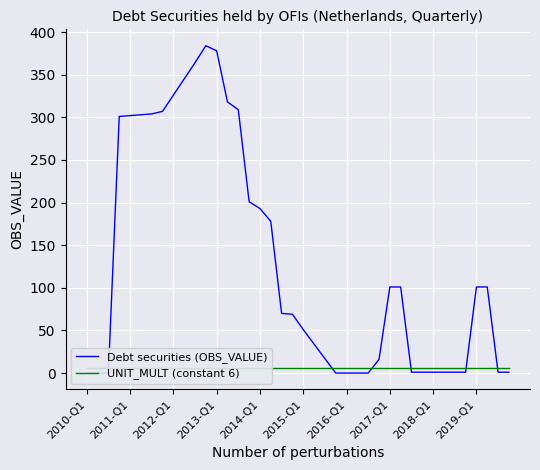

Which series ends up on top after the final intersection of UNIT_MULT (constant 6) and Debt securities (OBS_VALUE)?

UNIT_MULT (constant 6)